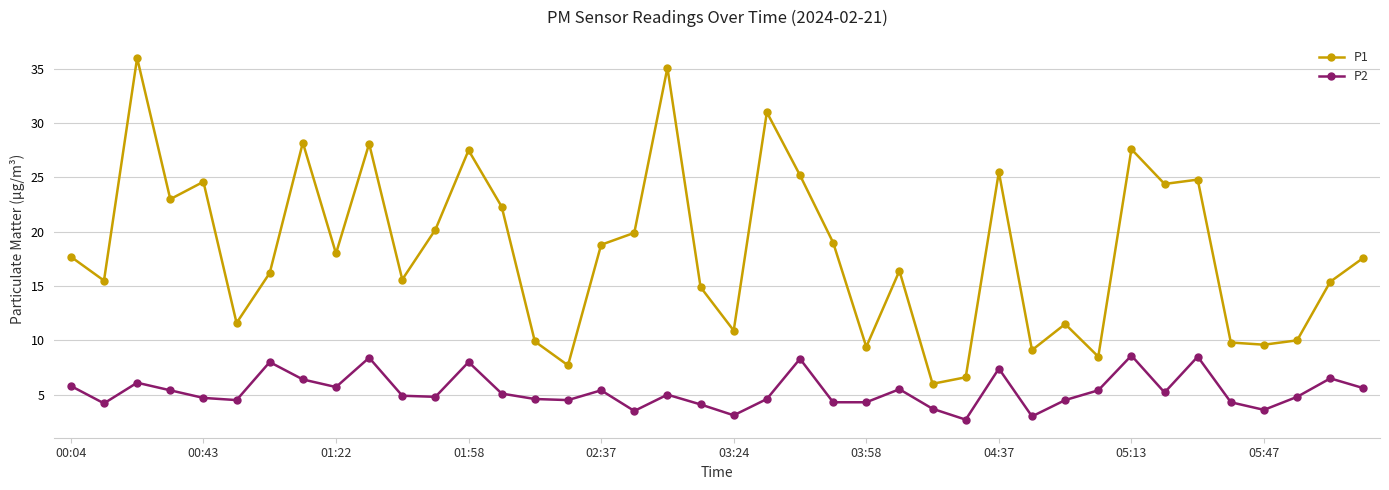

True or false: P2 has more than 2 points higher than both neighbors.

True